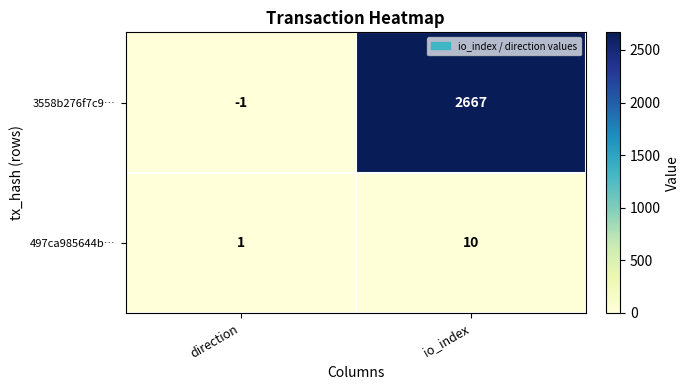

Rank the series at direction from lowest to highest value.

3558b276f7c9…, 497ca985644b…